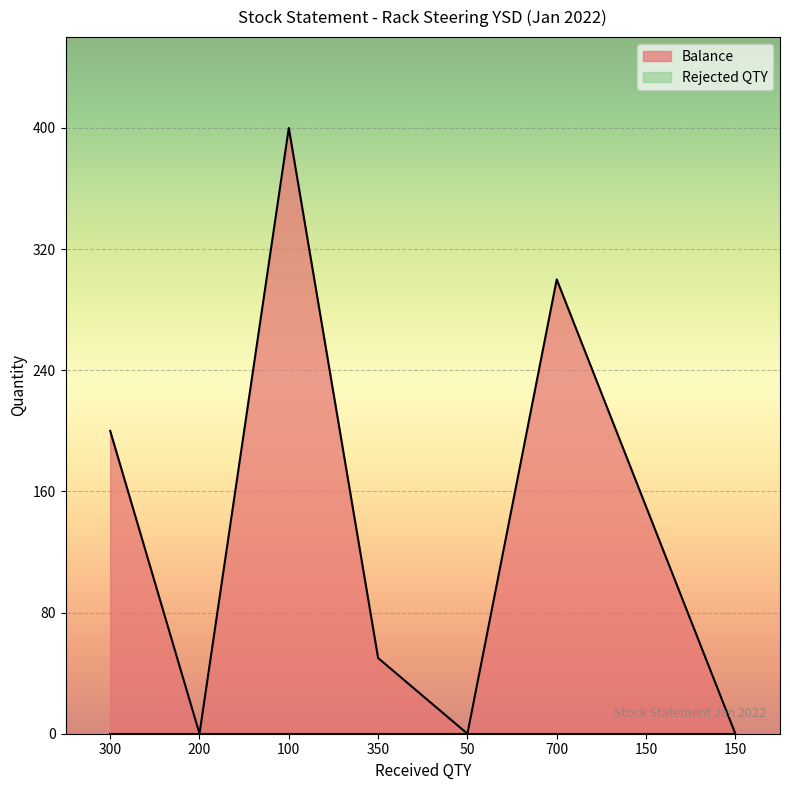

What is the approximate value at 300, to the nearest 10?

200